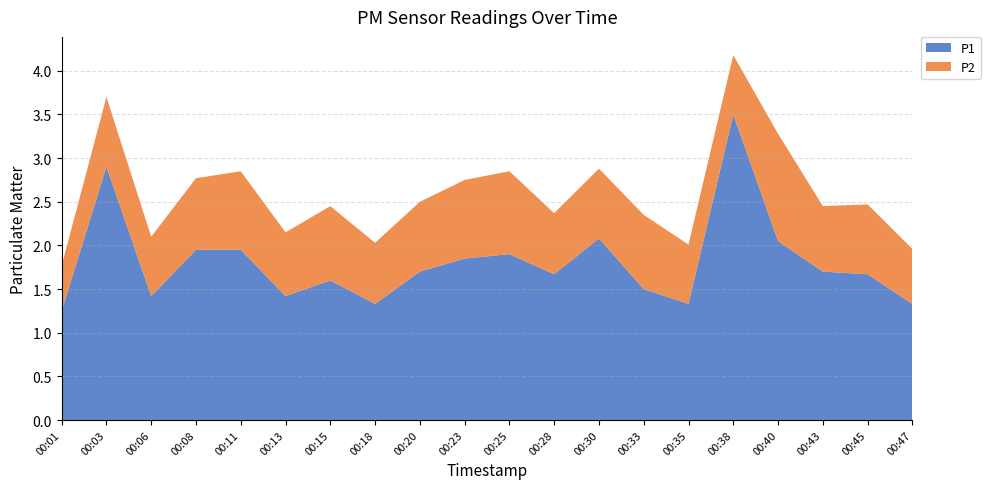

Reading left to right, extract all data points from this chart.

P1: 1.2	2.9	1.4	1.9	1.9	1.4	1.6	1.3	1.7	1.9	1.9	1.7	2.1	1.5	1.3	3.5	2.0	1.7	1.7	1.3
P2: 0.5	0.8	0.7	0.8	0.9	0.7	0.8	0.7	0.8	0.9	0.9	0.7	0.8	0.8	0.7	0.7	1.2	0.8	0.8	0.6